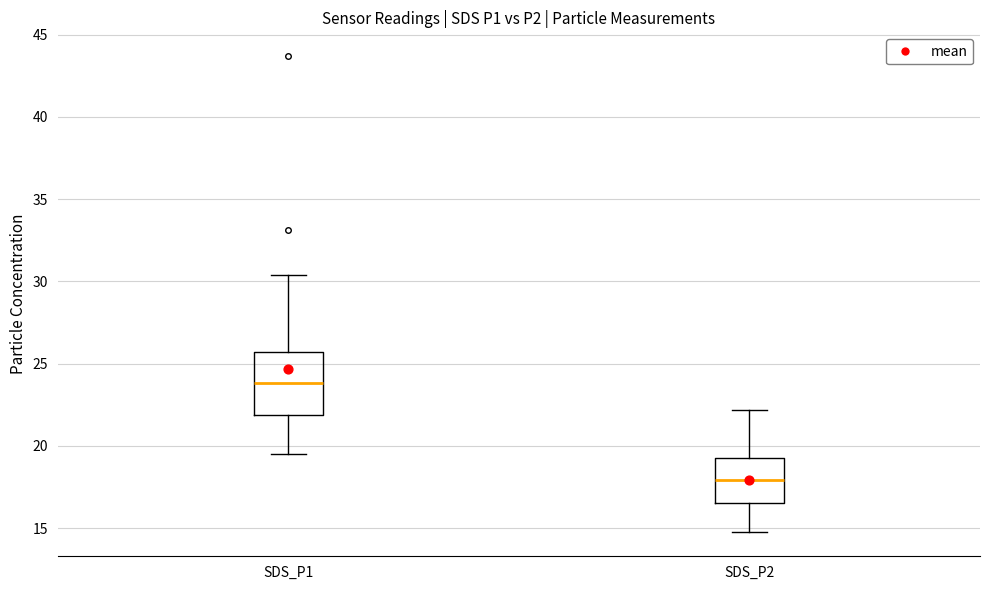

Which box's median line is the highest?

SDS_P1